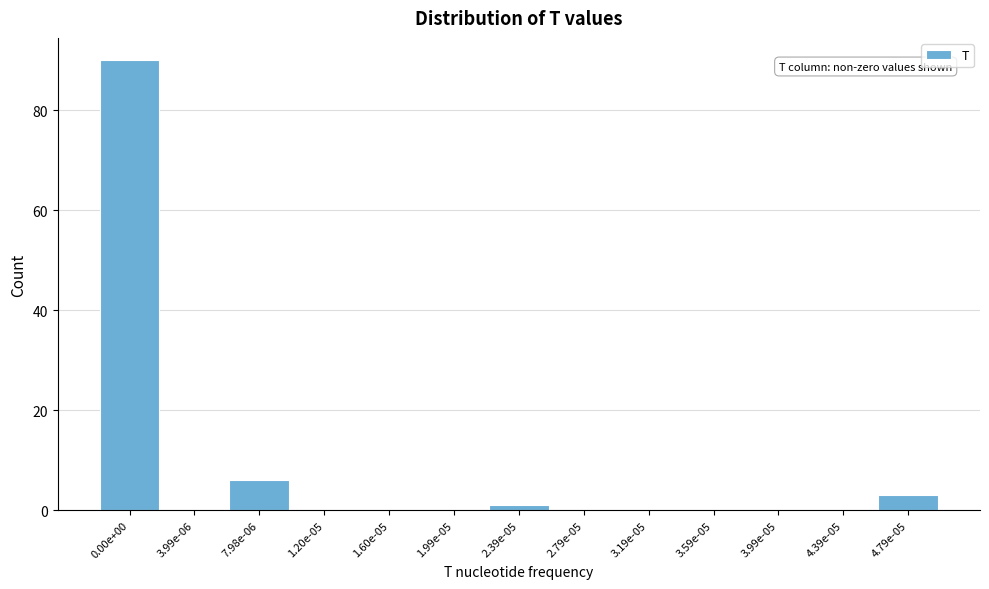

Reading right to left, list all the values displayed in this chart.

4.79e-05=3	4.39e-05=0	3.99e-05=0	3.59e-05=0	3.19e-05=0	2.79e-05=0	2.39e-05=1	1.99e-05=0	1.60e-05=0	1.20e-05=0	7.98e-06=6	3.99e-06=0	0.00e+00=90